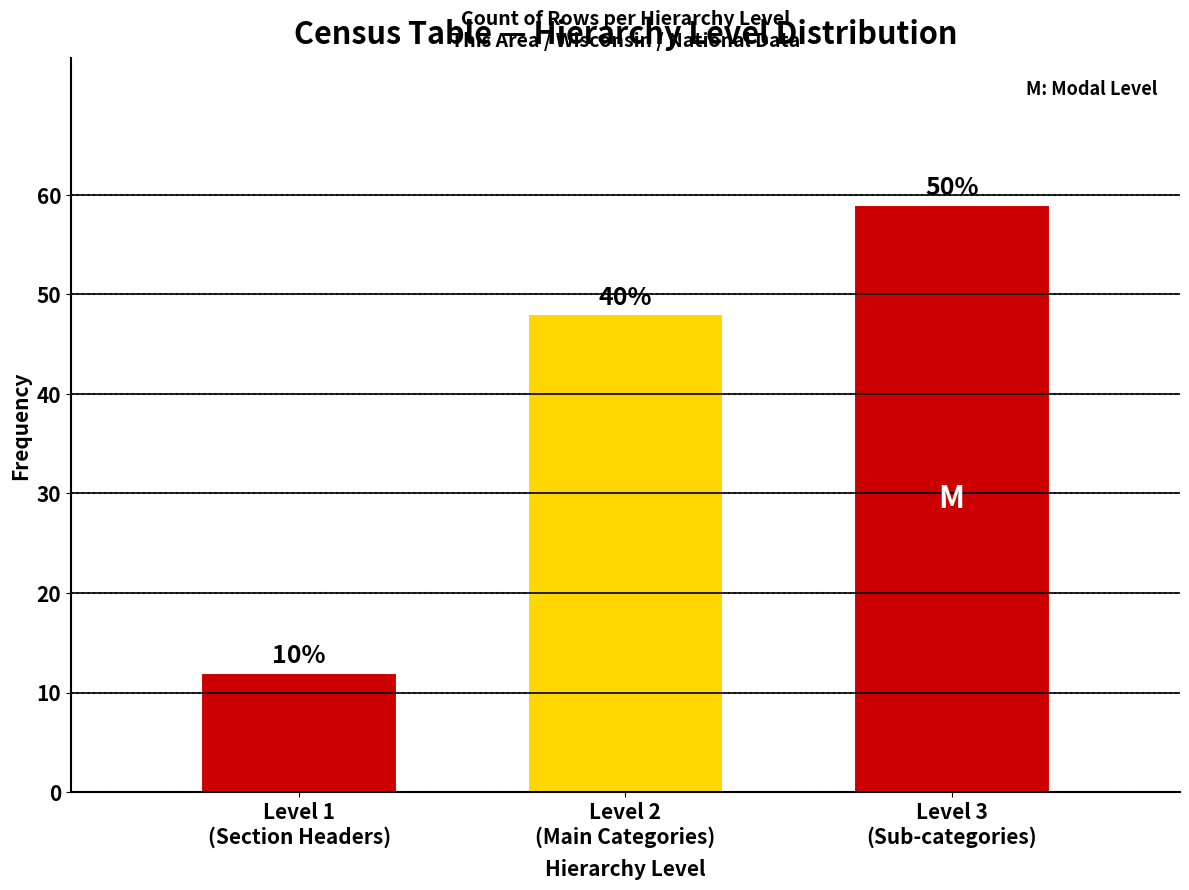

Are the bars horizontal?

No